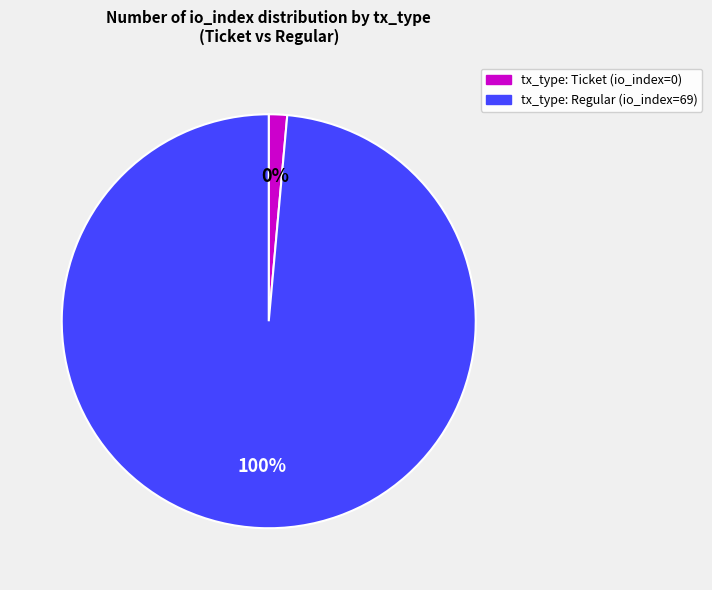

How many segments does this pie chart have?

2